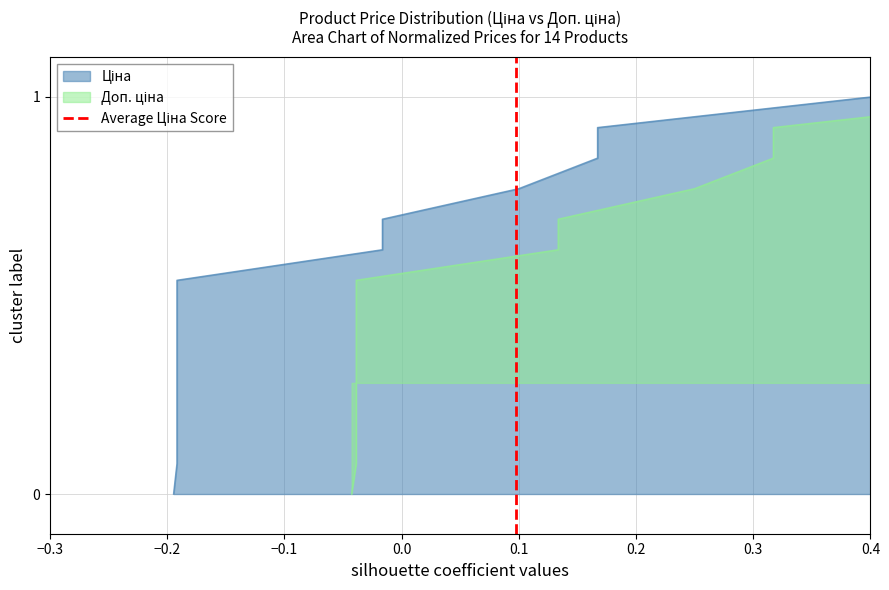

Reading right to left, what are all the values shown in this chart?

1	0